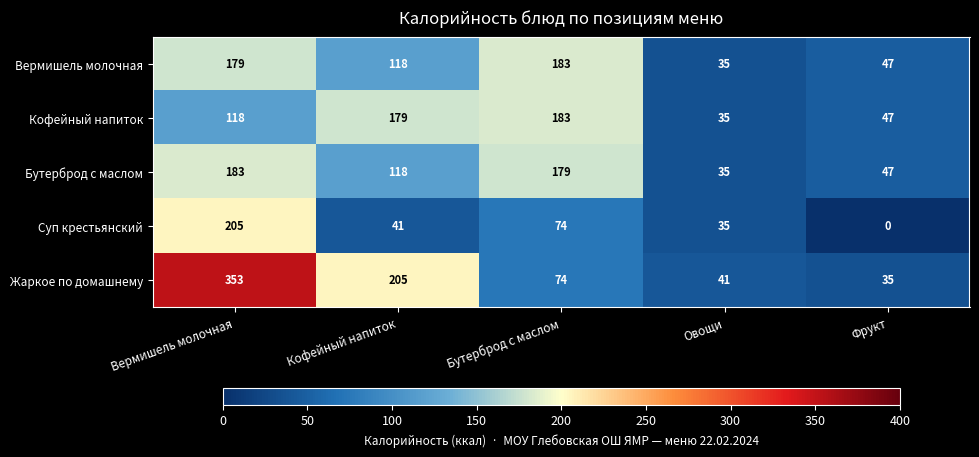

What is the spread (max minus min) of values at Кофейный напиток?

164